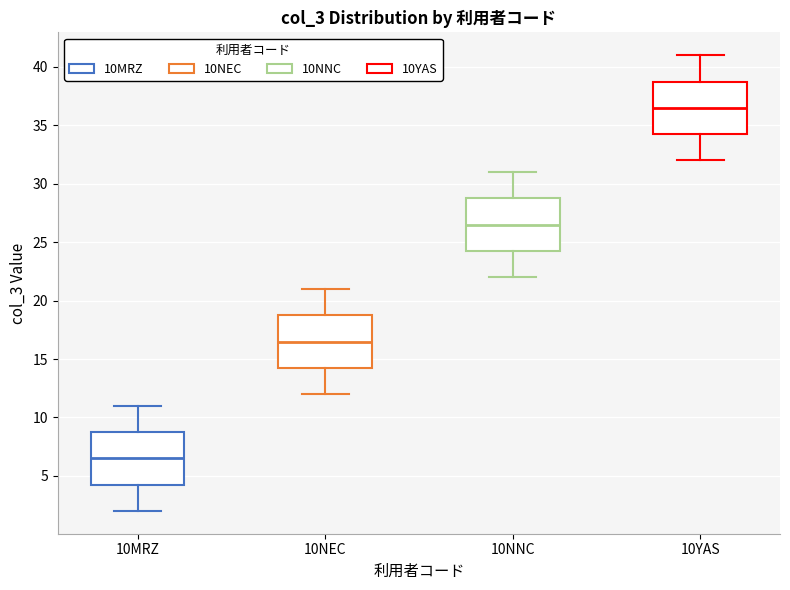

Reading left to right, read every box against the y-axis: the position of its median line, the range the box covers, and the ends of its whiskers. The values are not printed on the chart, so give them approximately, as read against the axis.

10MRZ: median 6.5, box 4.5 to 9.0, whiskers 2.0 to 11.0
10NEC: median 16.5, box 14.5 to 19.0, whiskers 12.0 to 21.0
10NNC: median 26.5, box 24.5 to 29.0, whiskers 22.0 to 31.0
10YAS: median 36.5, box 34.5 to 39.0, whiskers 32.0 to 41.0